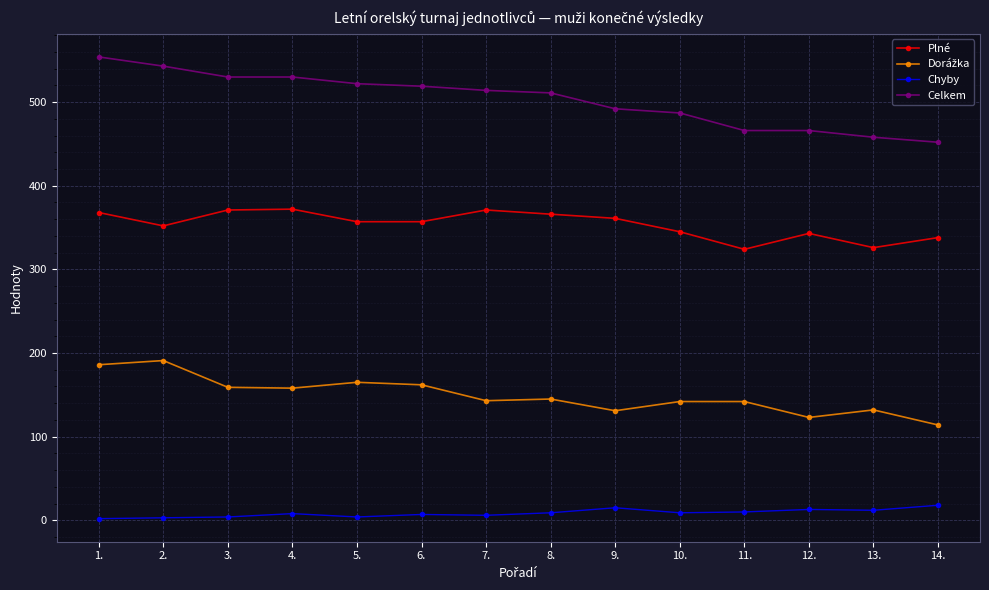

Is this an area chart (filled region under the line)?

No